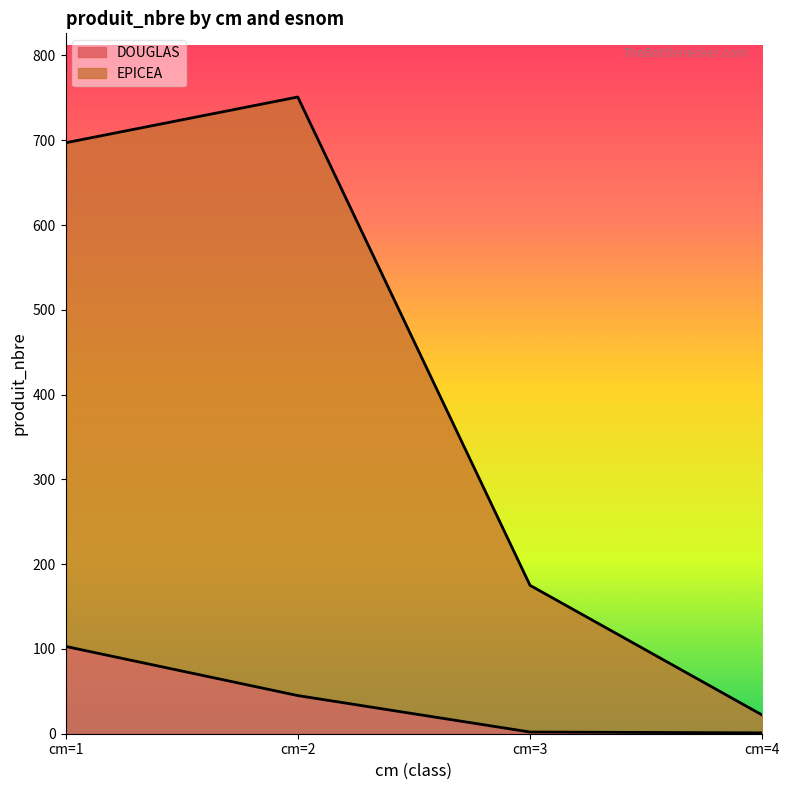

True or false: EPICEA and DOUGLAS intersect in this chart.

False